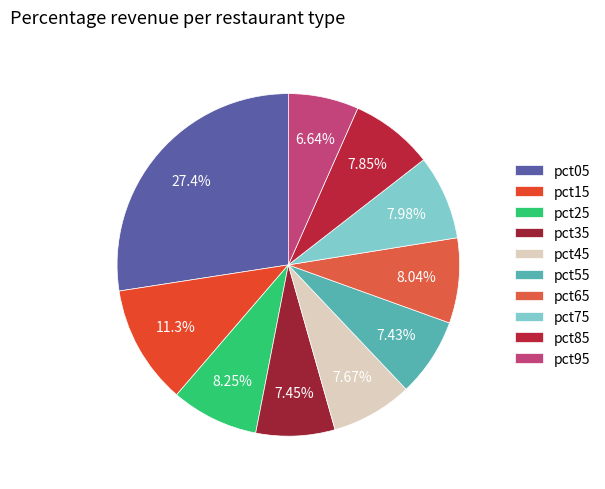

How many slices are in this pie chart?

10